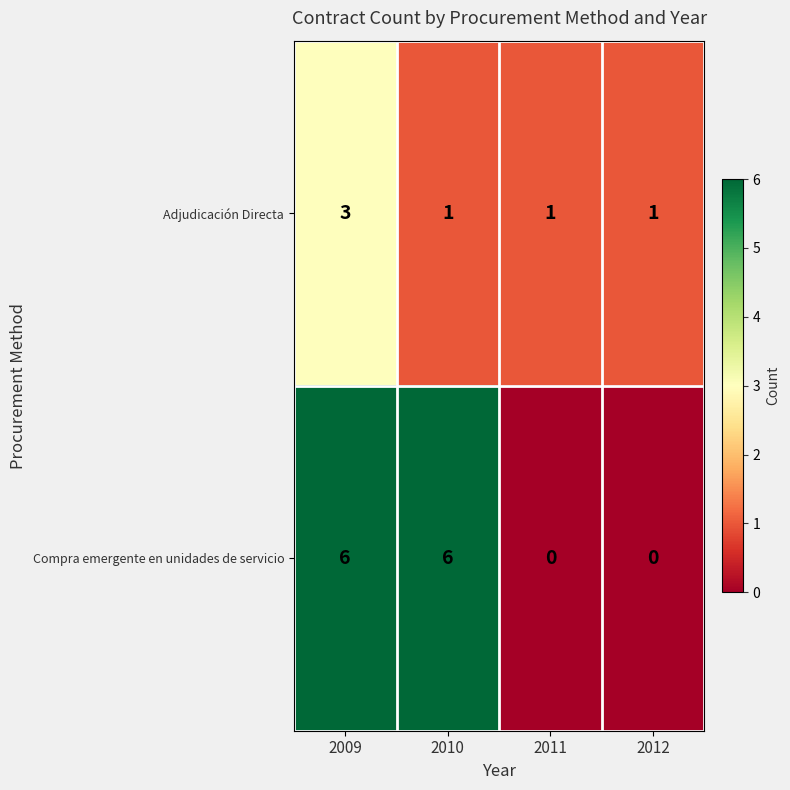

What is the sum of all Adjudicación Directa values?

6